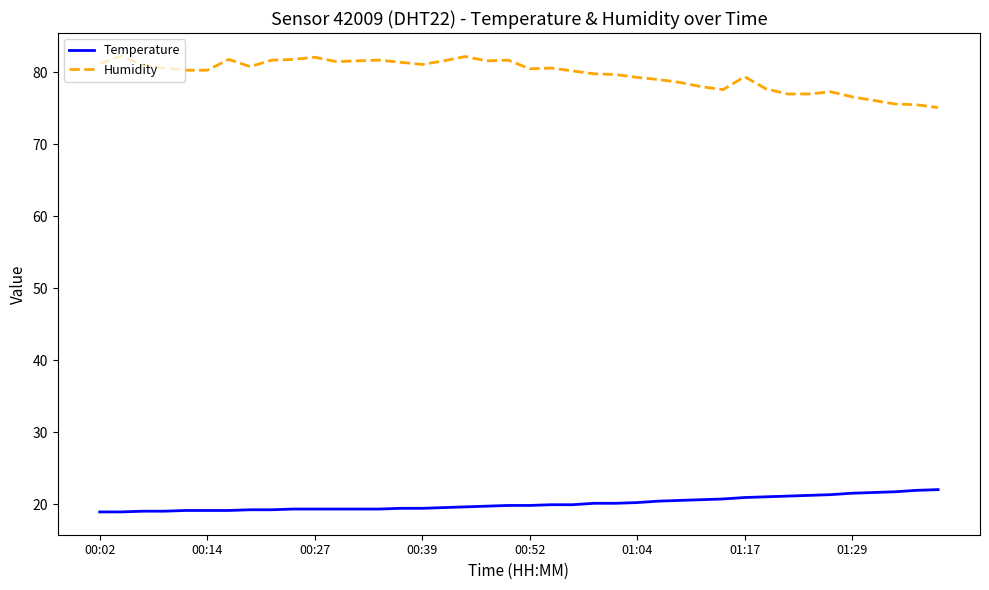

What is the smallest value displayed?

18.9